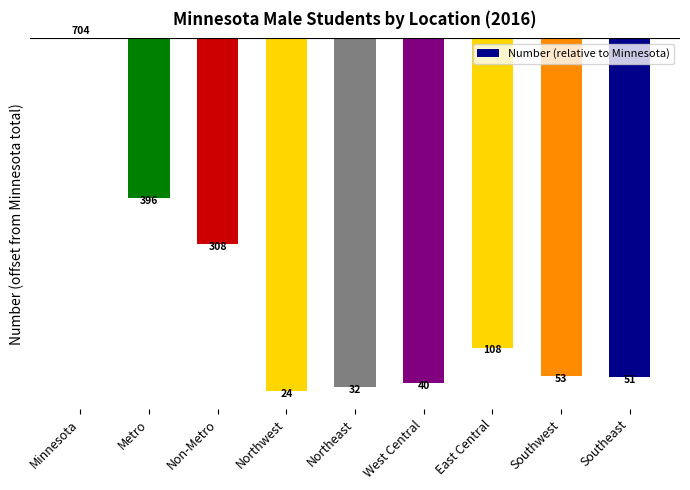

Between East Central and Northwest, which is larger?

East Central